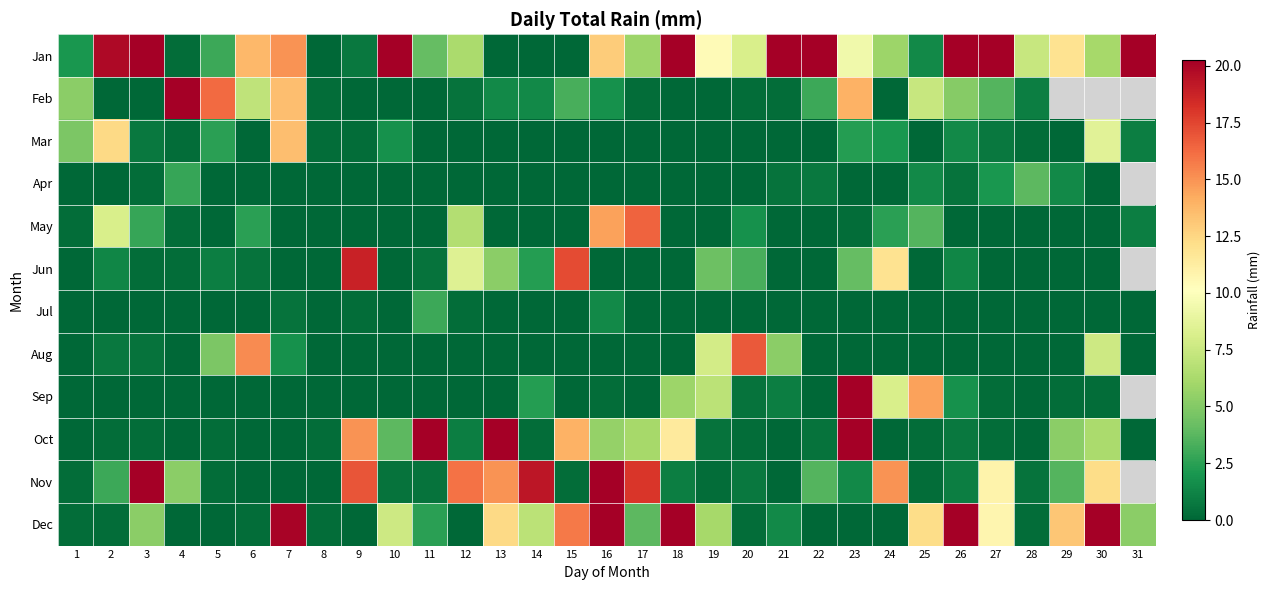

True or false: Aug has a value of 4.5 at 6.

False